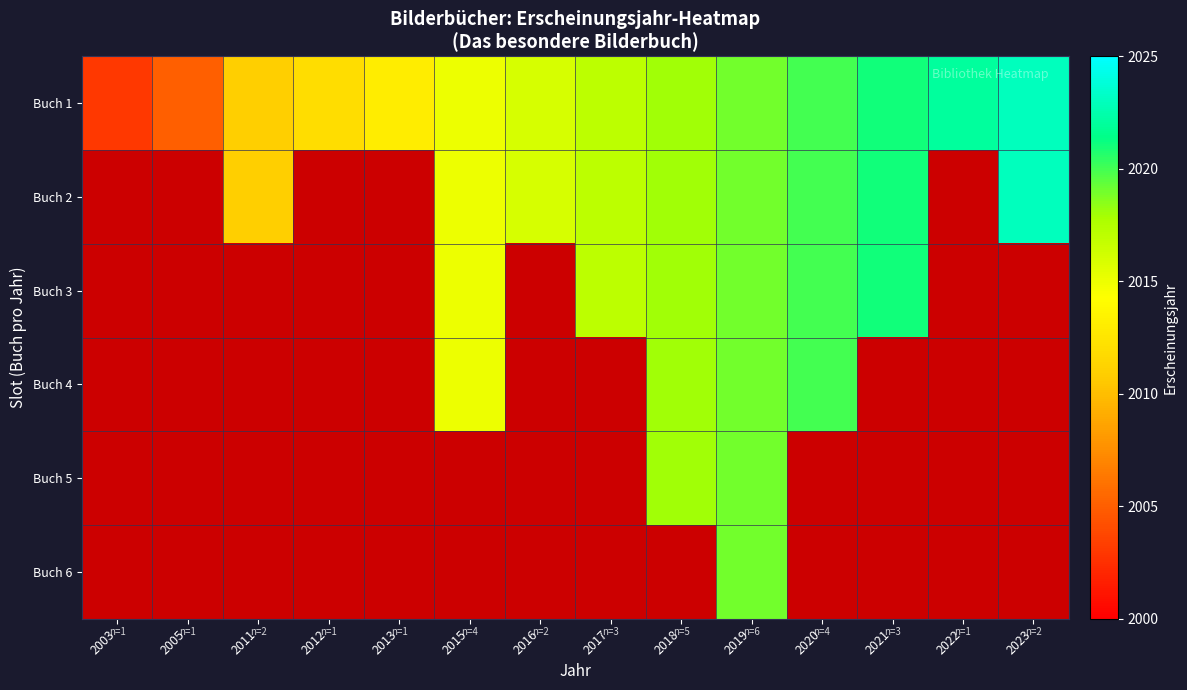

Rank the series by their maximum value, from highest to lowest.

Buch 1, Buch 2, Buch 3, Buch 4, Buch 5, Buch 6